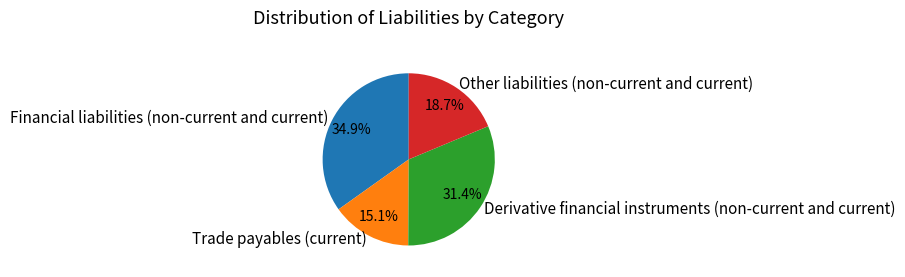

To the nearest percent, what portion does Trade payables (current) represent?

15%